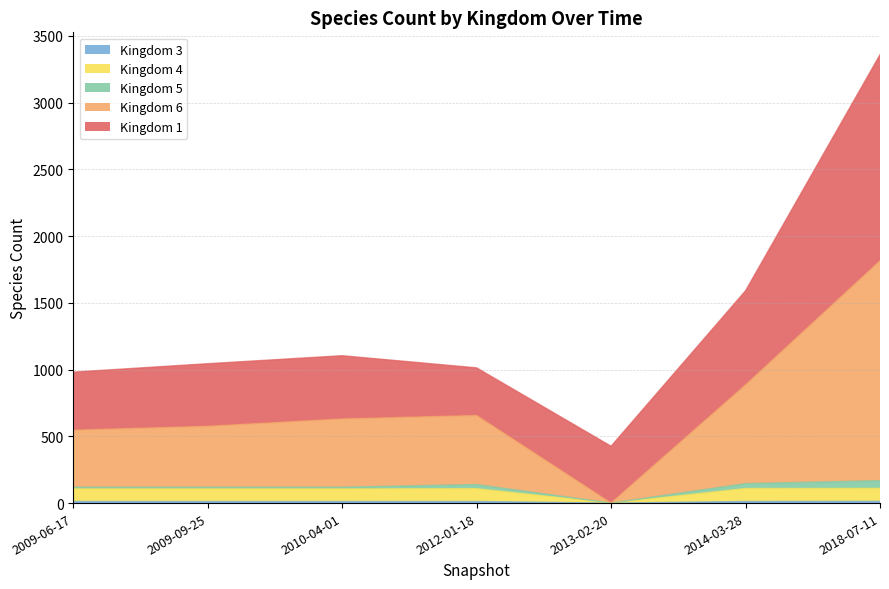

At which label does 4 reach its peak?

2018-07-11